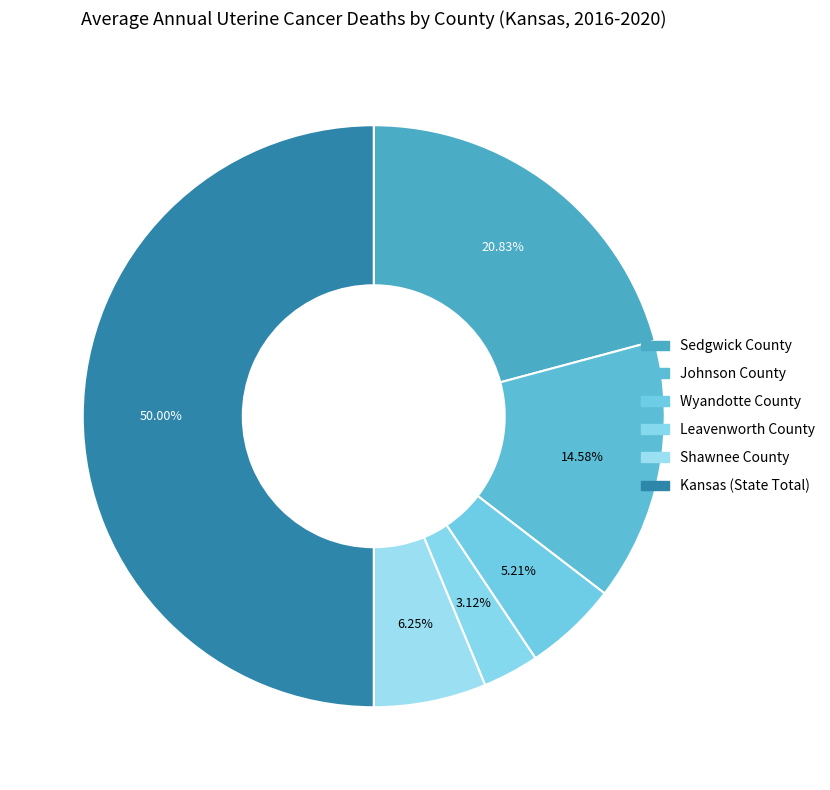

What is the largest slice in the pie chart?

Kansas (State Total)